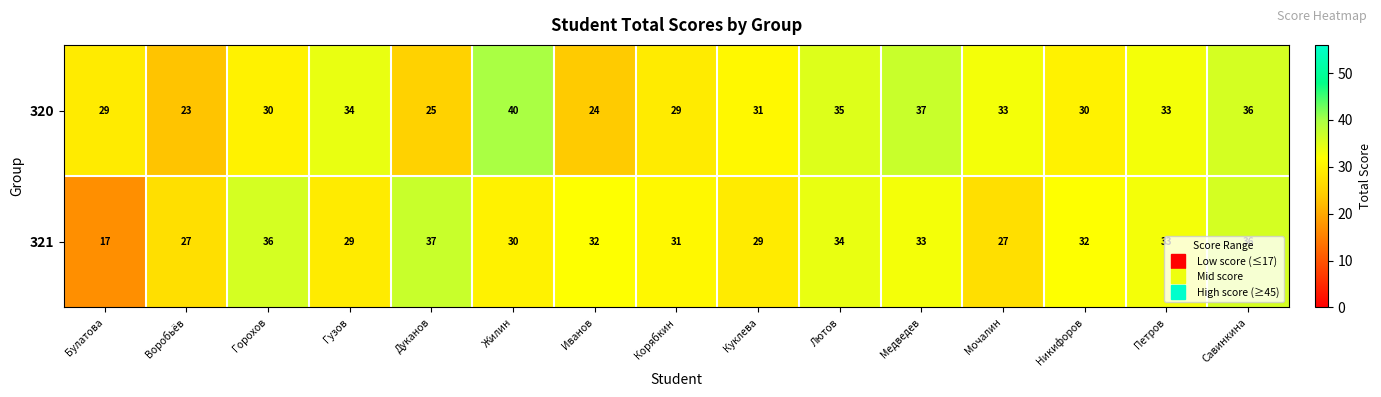

What is the total value across all series at Воробьёв?

50